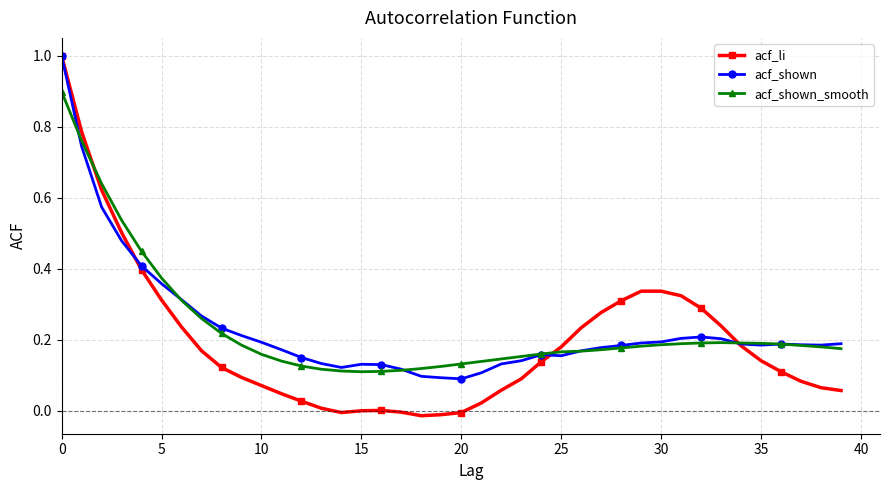

True or false: acf_shown_smooth and acf_li cross at least once.

True